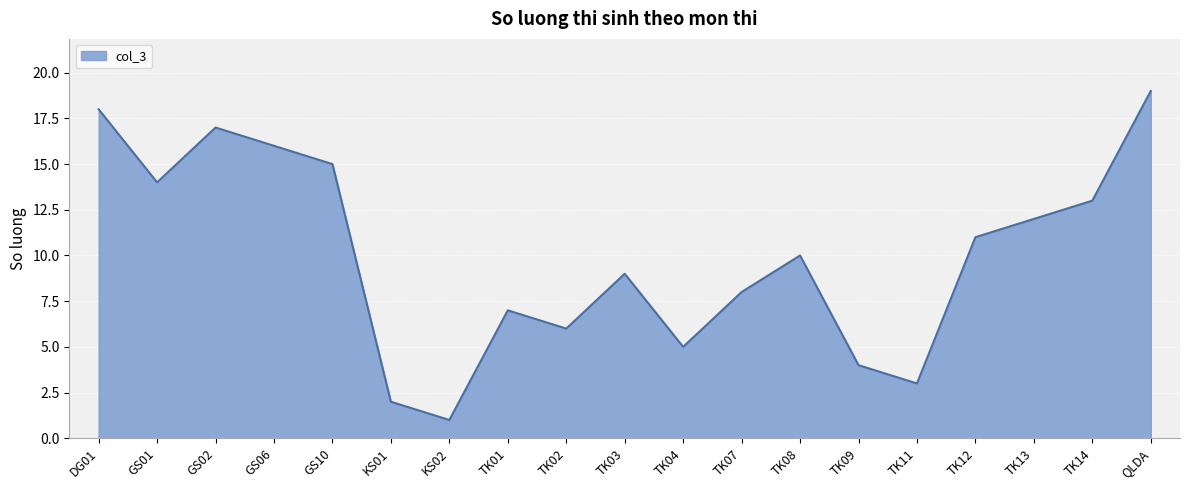

What is the sum of all values?

190